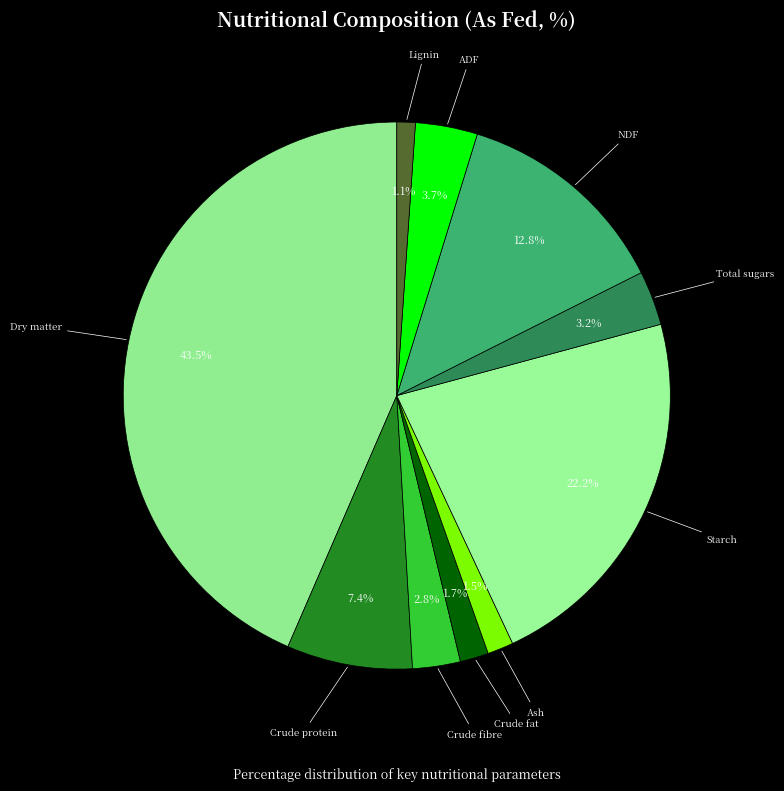

Count the number of slices in the pie.

10